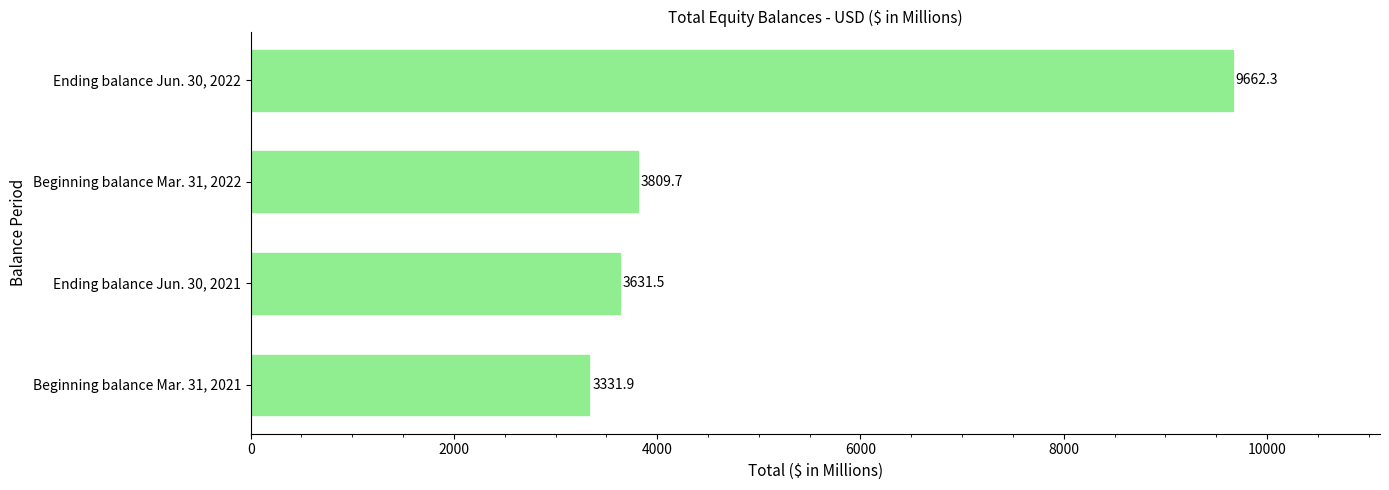

Which label corresponds to the largest value in the chart?

Ending balance Jun. 30, 2022